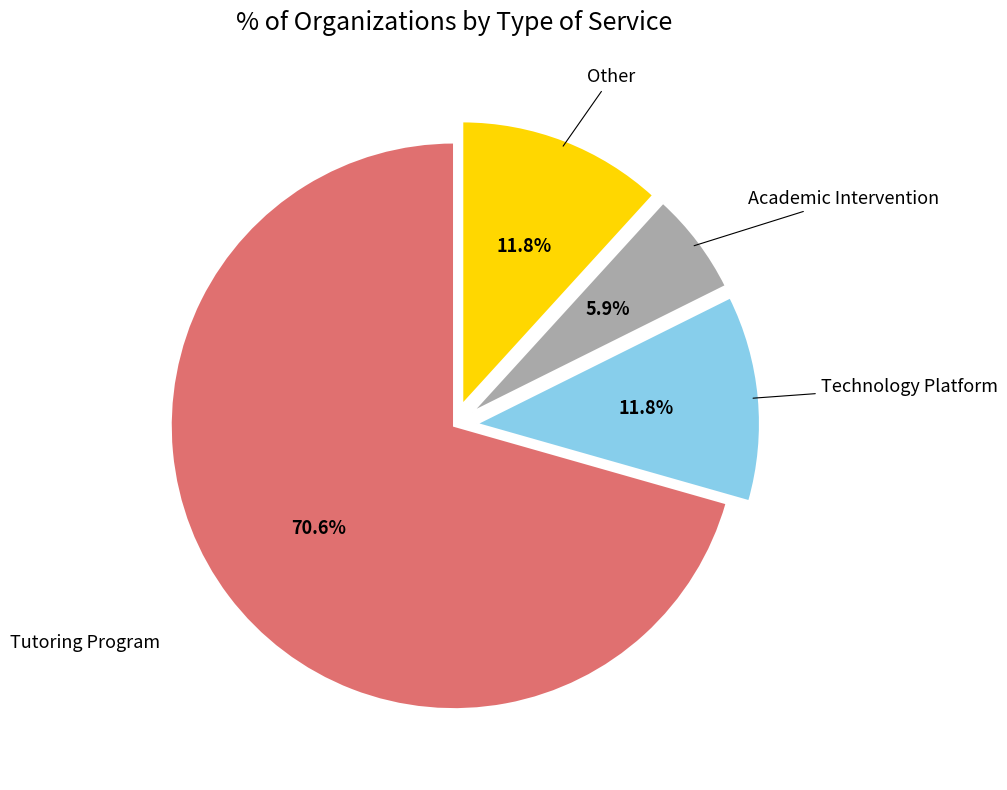

The Academic Intervention slice represents 1% of the pie. True or false?

False